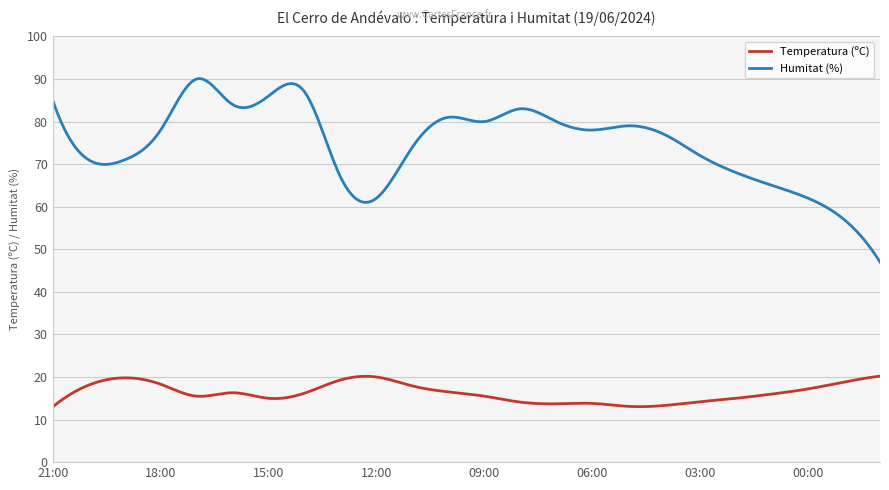

What is the sum of all Temperatura (ºC) values?

4887.5